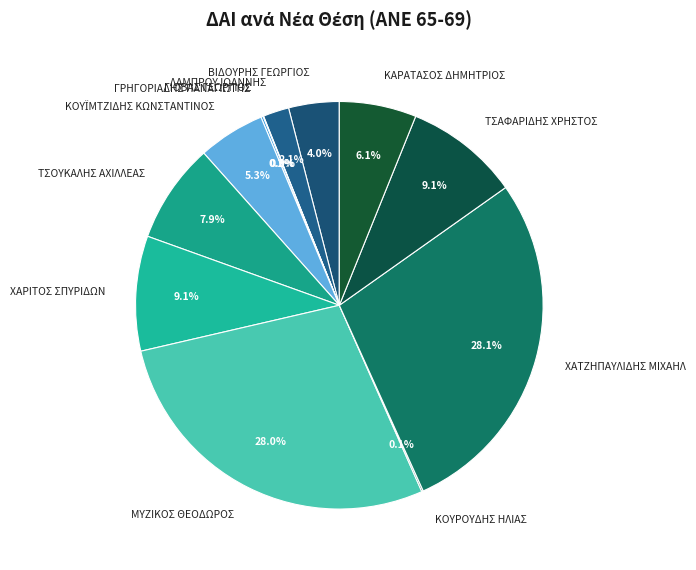

Which has a higher value, ΛΑΜΠΡΟΥ ΙΩΑΝΝΗΣ or ΜΥΖΙΚΟΣ ΘΕΟΔΩΡΟΣ?

ΜΥΖΙΚΟΣ ΘΕΟΔΩΡΟΣ